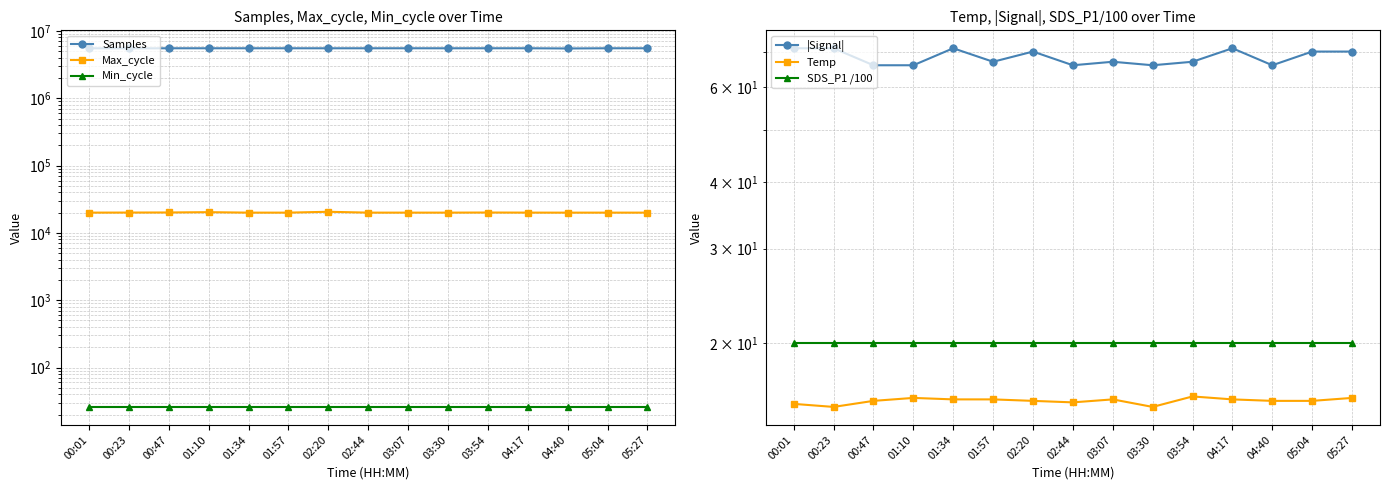

At which label is Temp closest to 15?

00:23